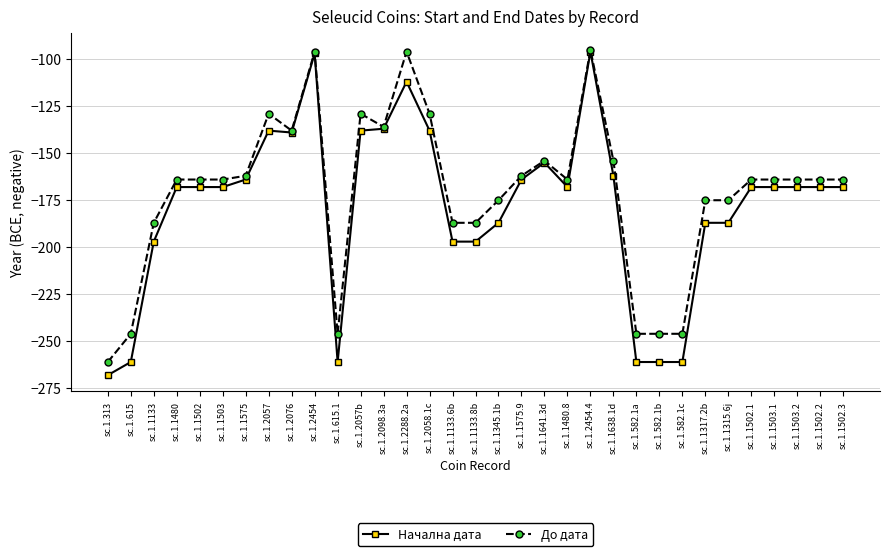

How many lines are shown in the chart?

2